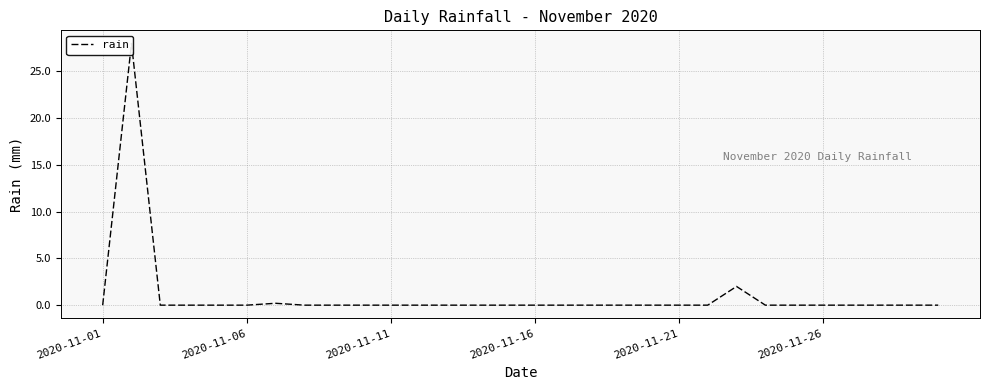

How many interior local peaks (higher than both neighbors) does the data have?

3